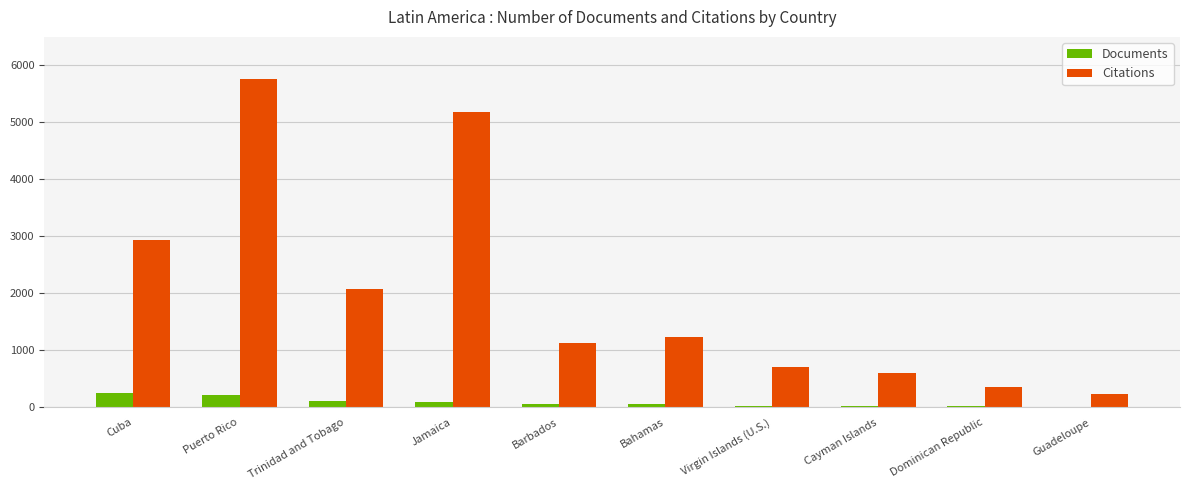

Which series changed the most between Puerto Rico and Cayman Islands?

Citations